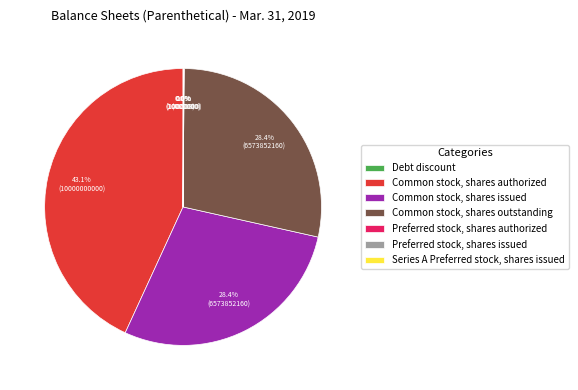

Which category has the biggest portion of the pie?

Common stock, shares authorized